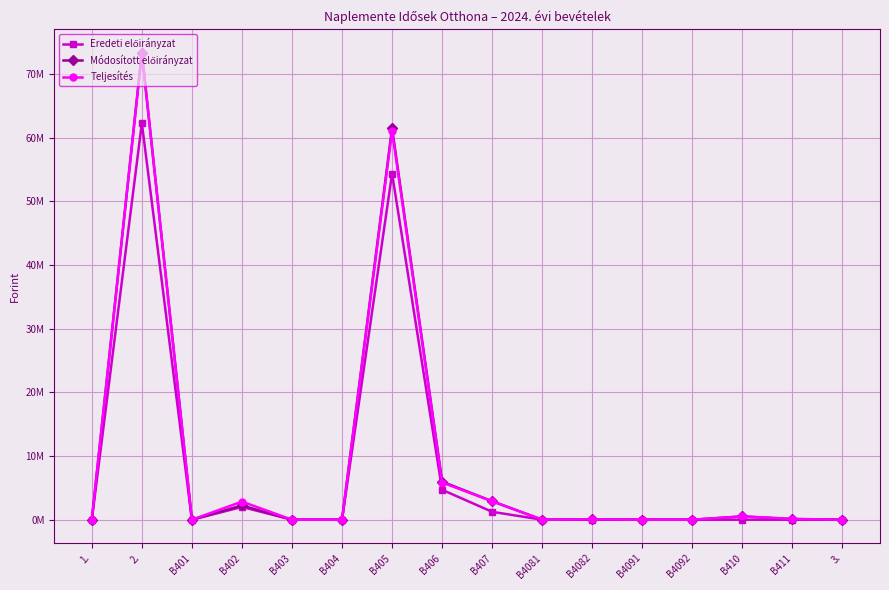

Is this an area chart (filled region under the line)?

No